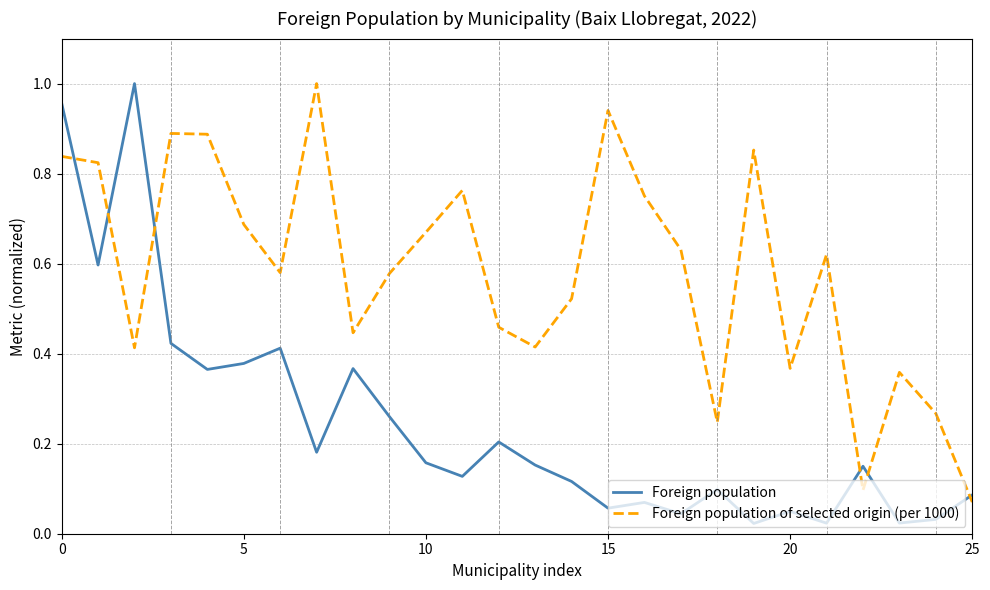

List the series in order of their overall mean, highest first.

Foreign population of selected origin (per 1000), Foreign population